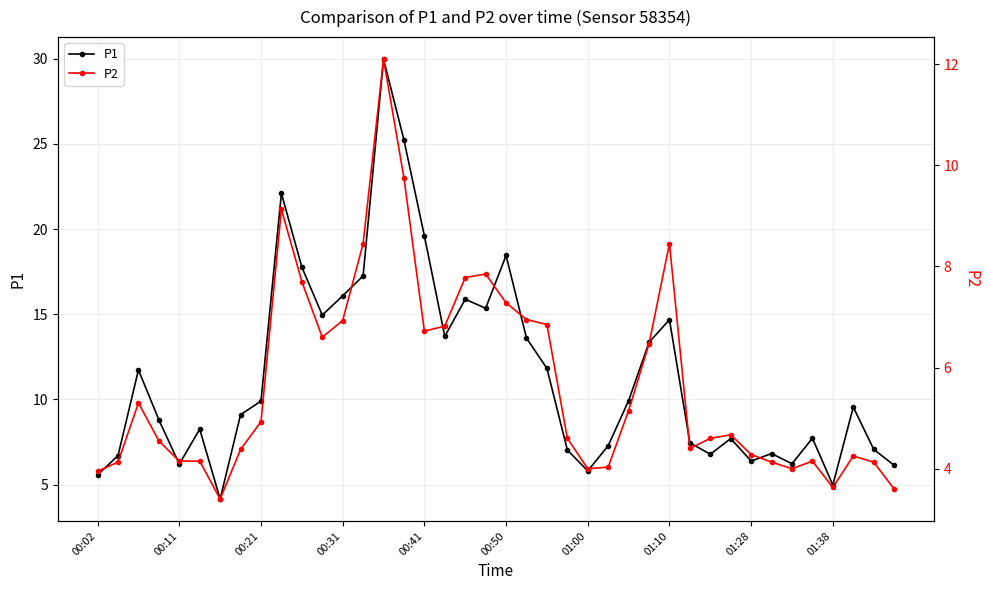

True or false: P1 has a value of 1.8 at 01:00.

False